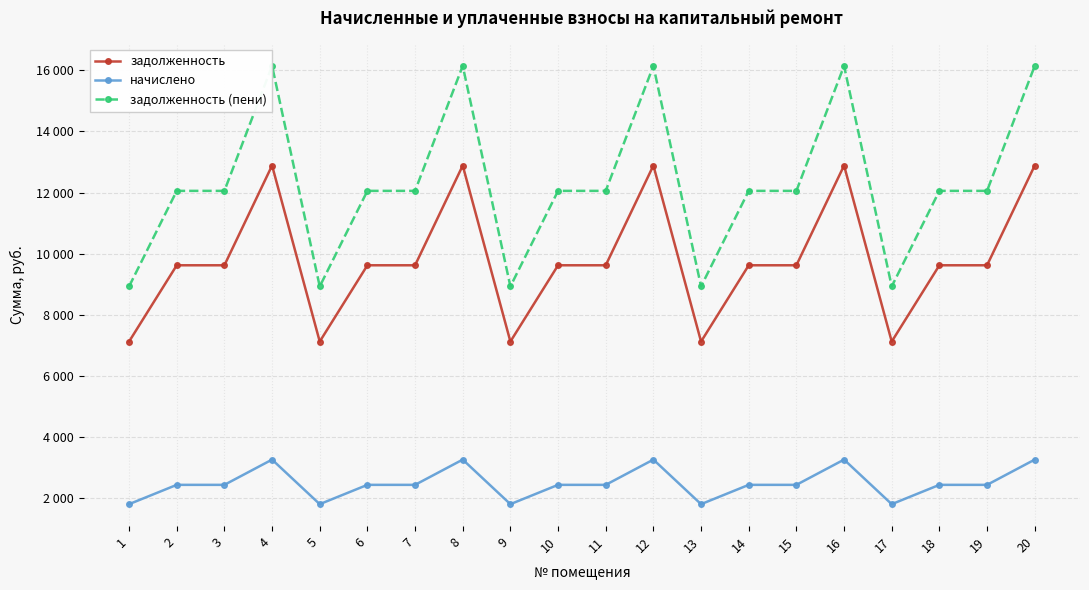

True or false: задолженность has a value of 7123.2 at 9.

True